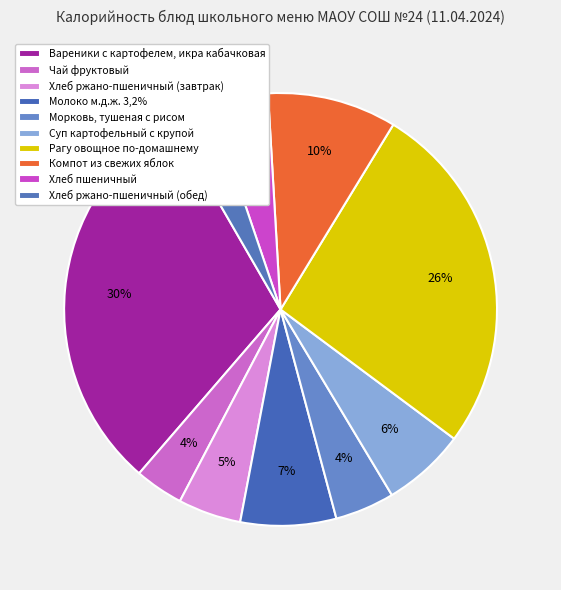

Count the number of slices in the pie.

10